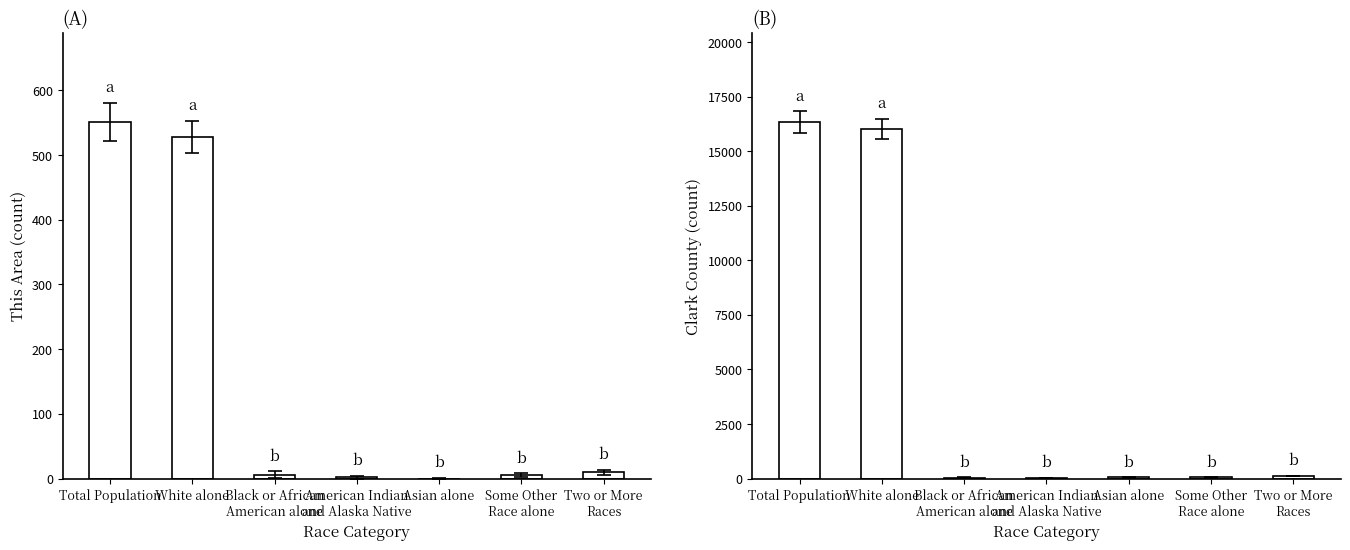

Is the value of This Area at Asian alone greater than the value of Clark County at Asian alone?

No